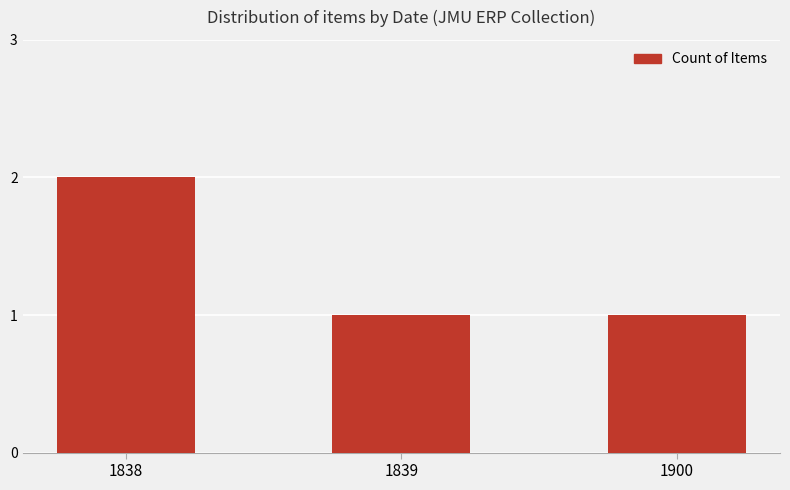

Does the chart contain any negative values?

No